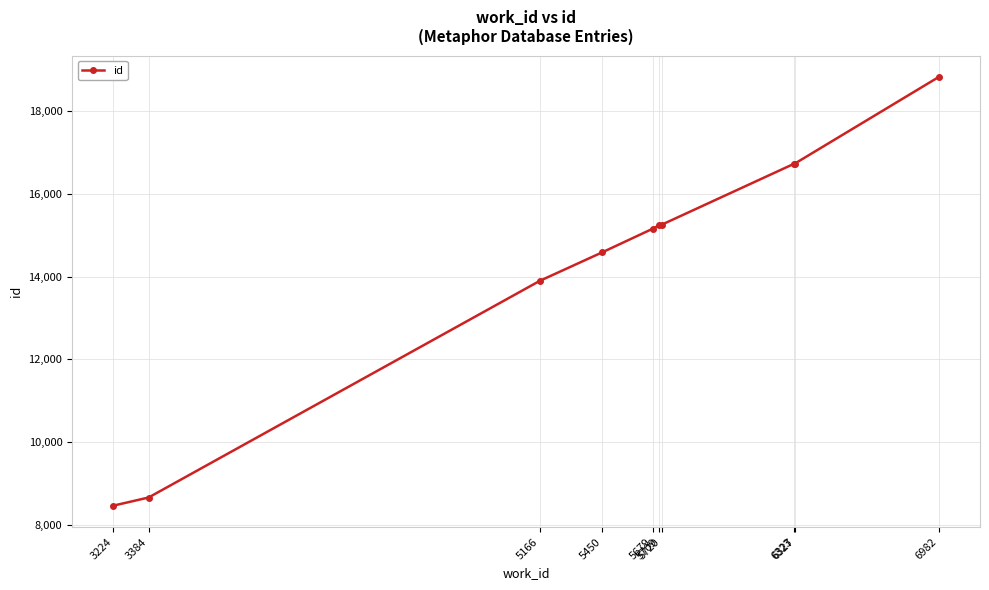

True or false: the data shows 3434 at 3224.

False